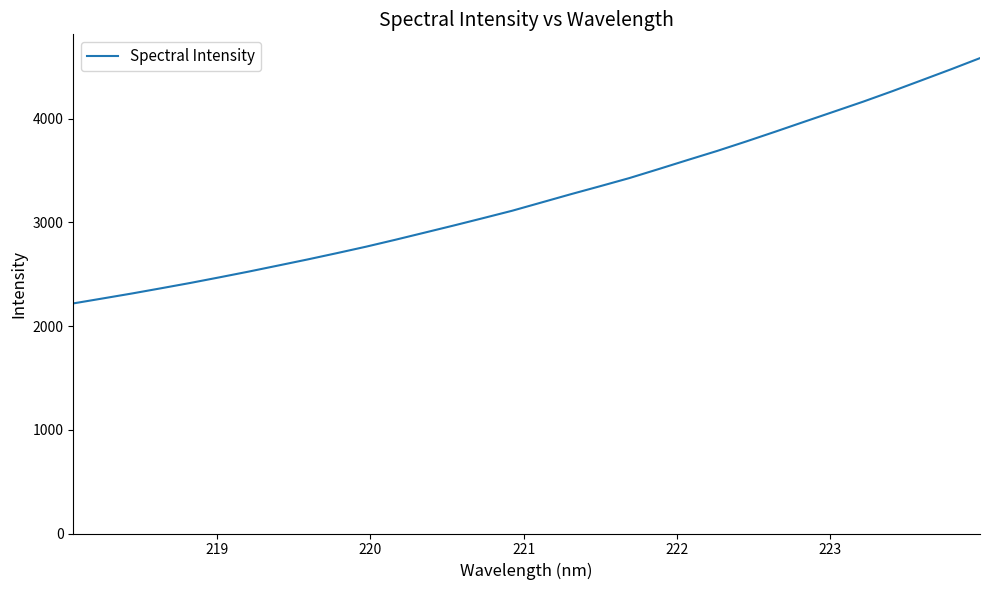

What is the difference between the maximum and minimum values?

2364.6